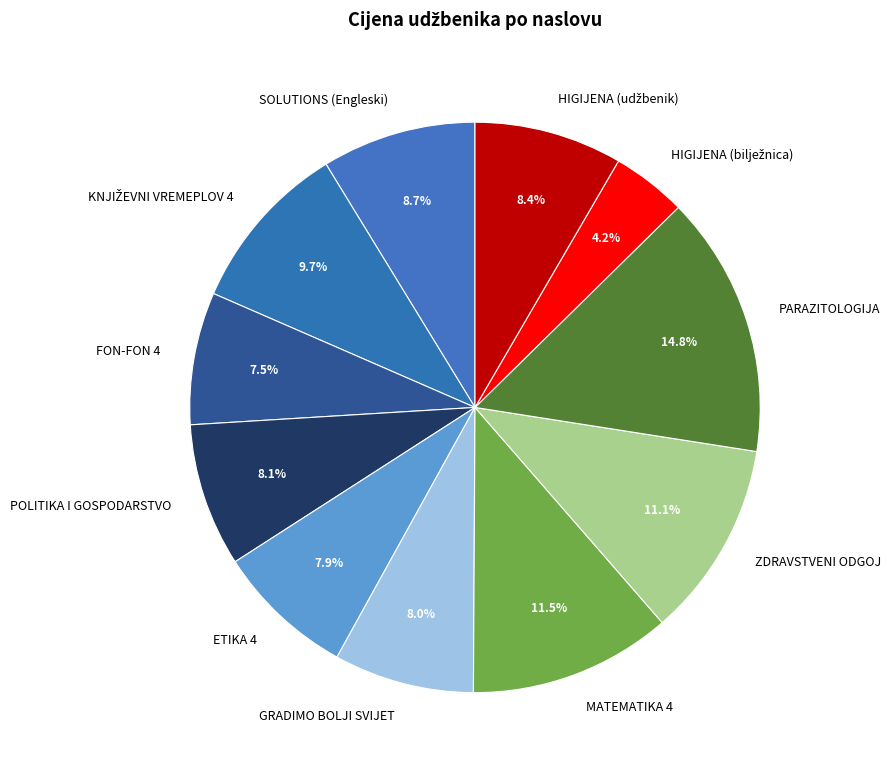

Is ETIKA 4 the majority of the pie?

No